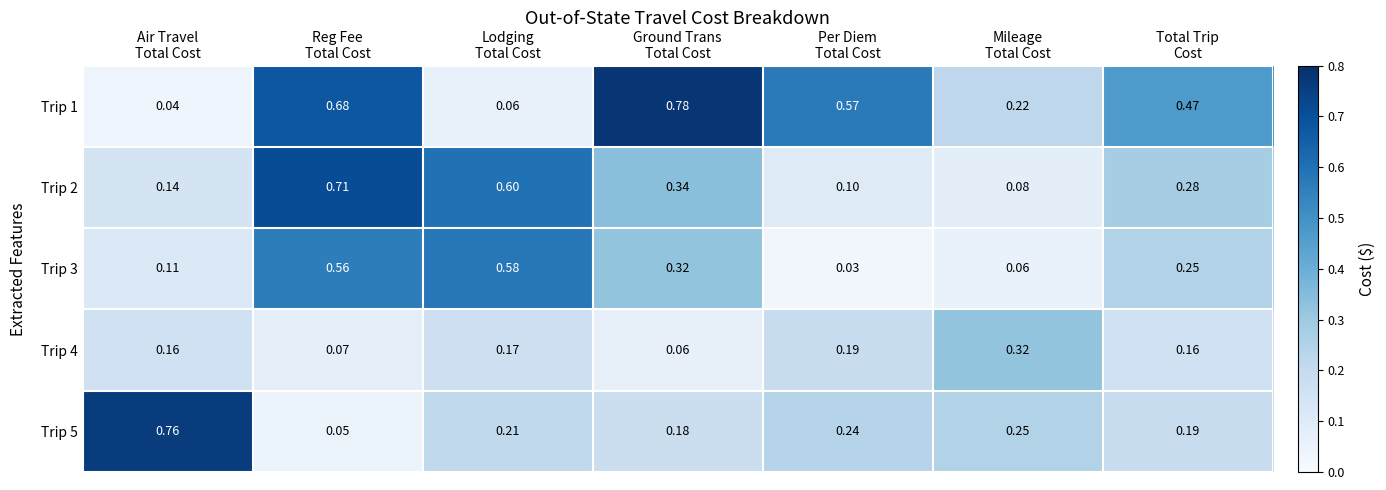

Which label corresponds to the largest value in the chart?

Ground Trans
Total Cost